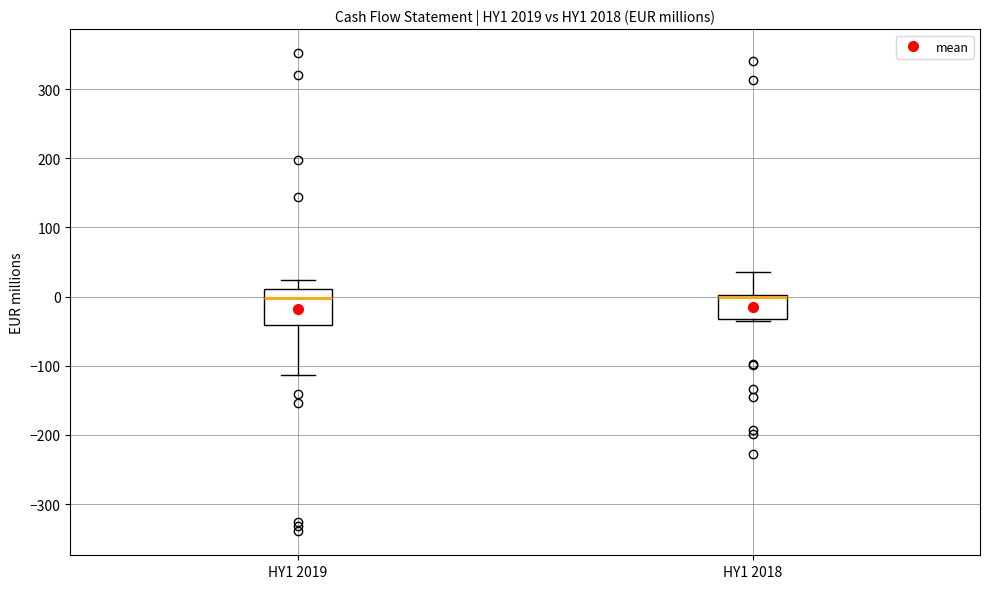

Reading left to right, transcribe this box plot: for each box, give where its median line is, the range the box spans, and where its two whiskers end, as read against the y-axis. The values are not printed on the chart, so give them approximately, as read against the axis.

HY1 2019: median 0, box -40 to 10, whiskers -110 to 20
HY1 2018: median 0 (drawn on the box's upper edge), box -30 to 0, whiskers -30 to 40